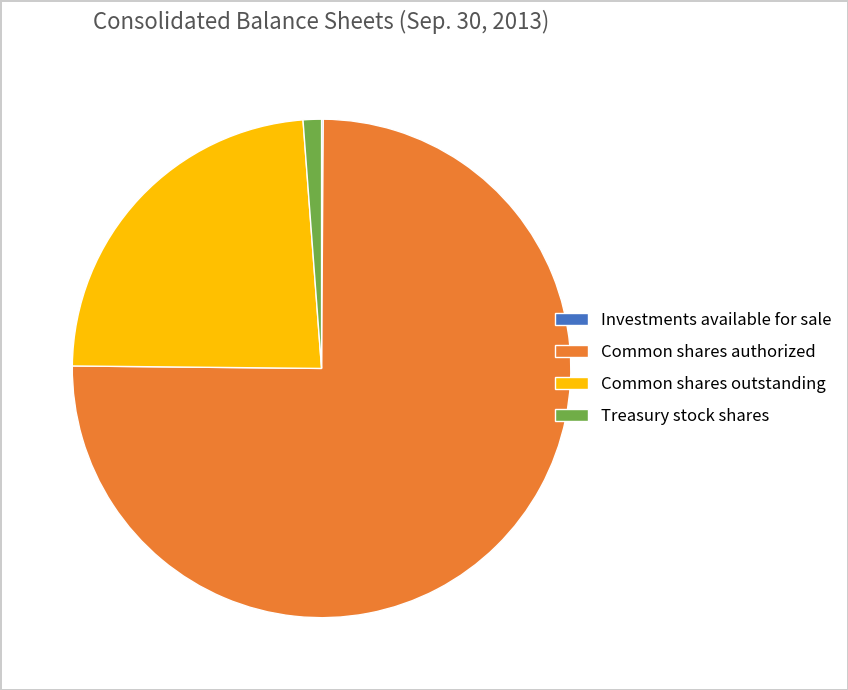

Is there a majority slice in this chart?

Yes